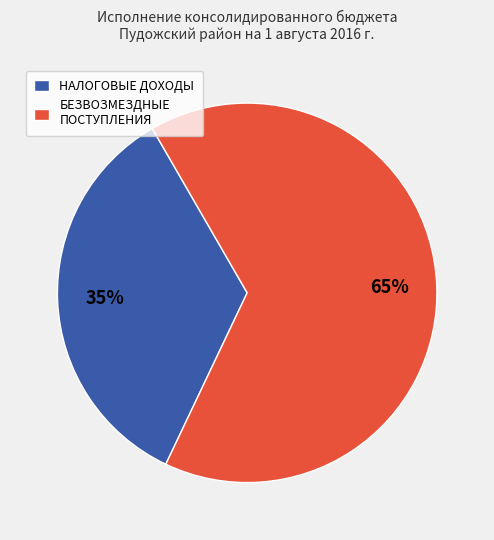

Which slice is the largest?

БЕЗВОЗМЕЗДНЫЕ ПОСТУПЛЕНИЯ